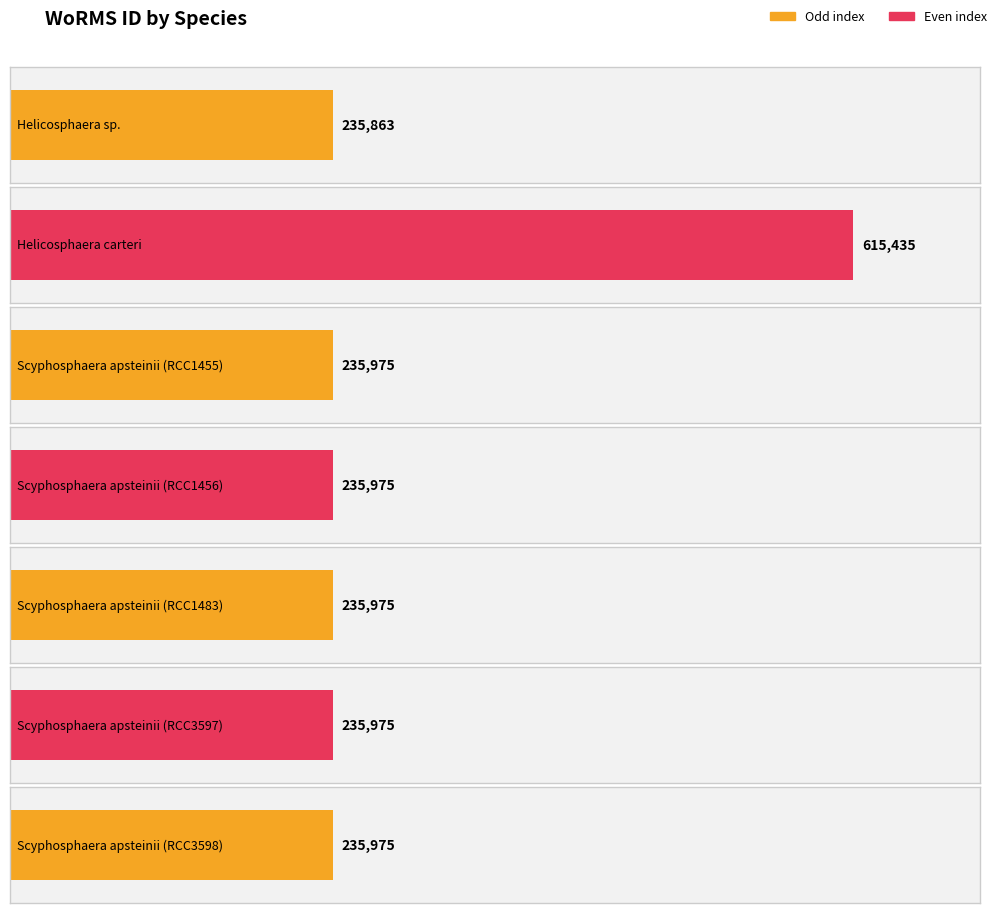

What is the sum of all values?

2031173